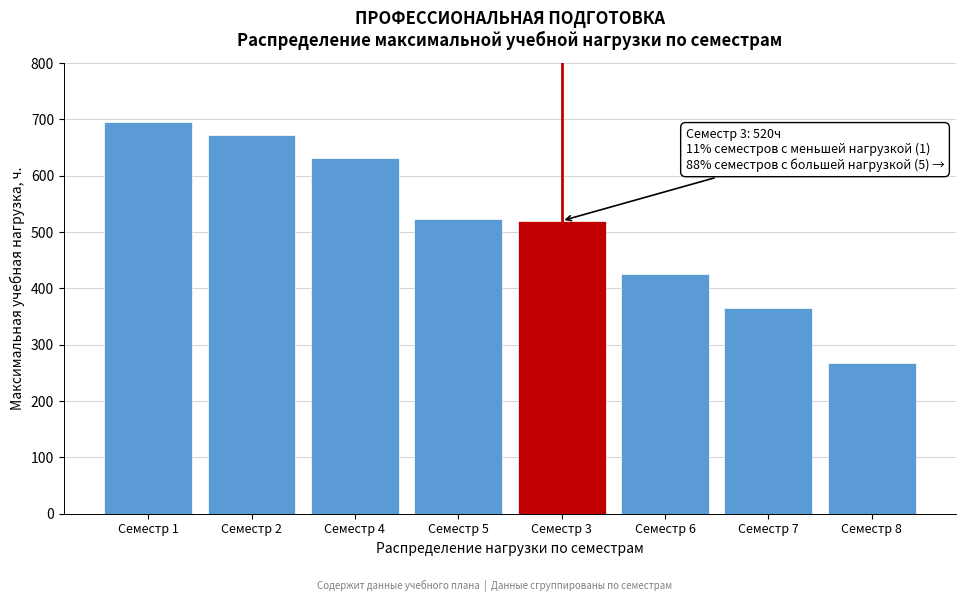

Reading left to right, transcribe all the data shown in this chart.

696	672	632	524	520	426	366	268